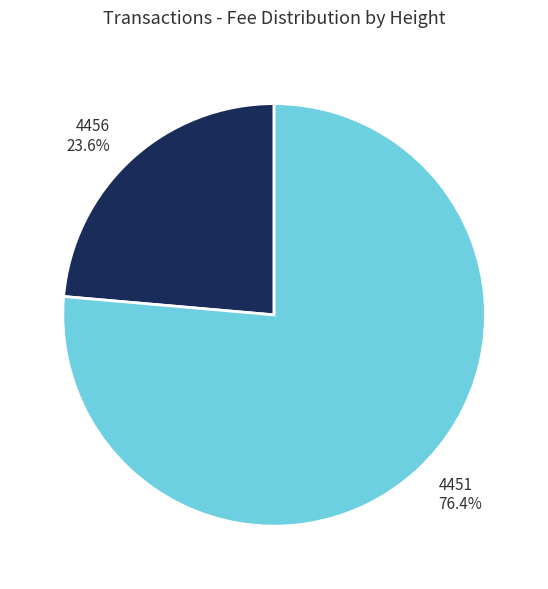

Is 4451 the majority of the pie?

Yes